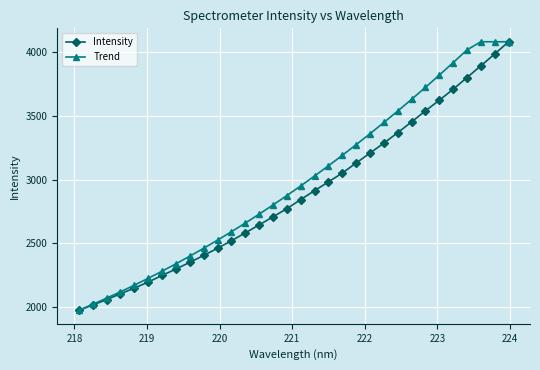

Which series has the largest total across all categories?

Trend